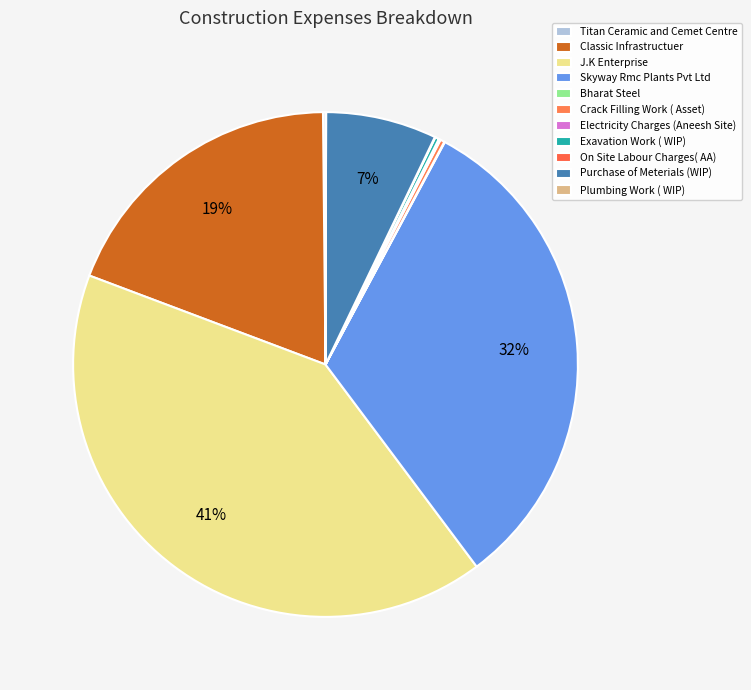

Which has a higher value, Purchase of Meterials (WIP) or J.K Enterprise?

J.K Enterprise